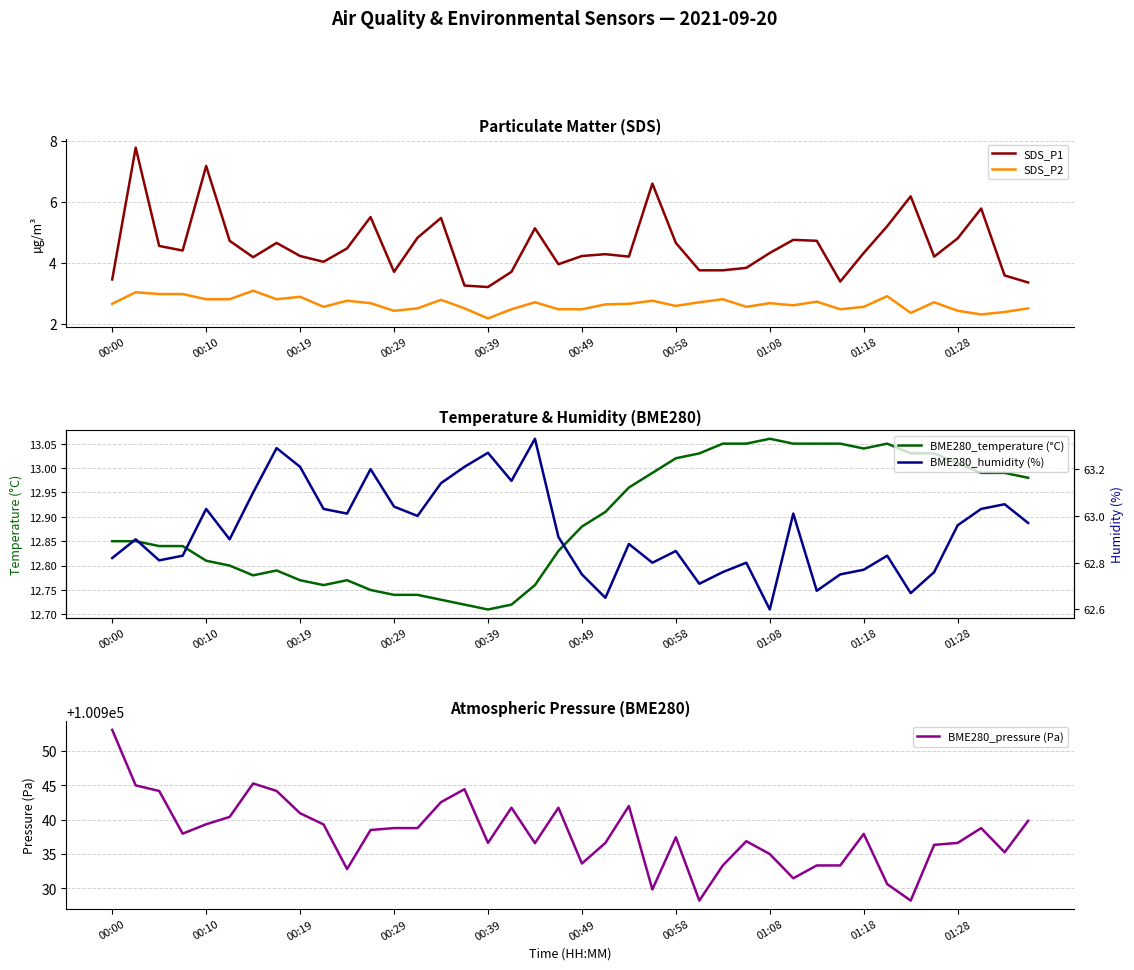

True or false: SDS_P2 and BME280_temperature (°C) intersect in this chart.

False